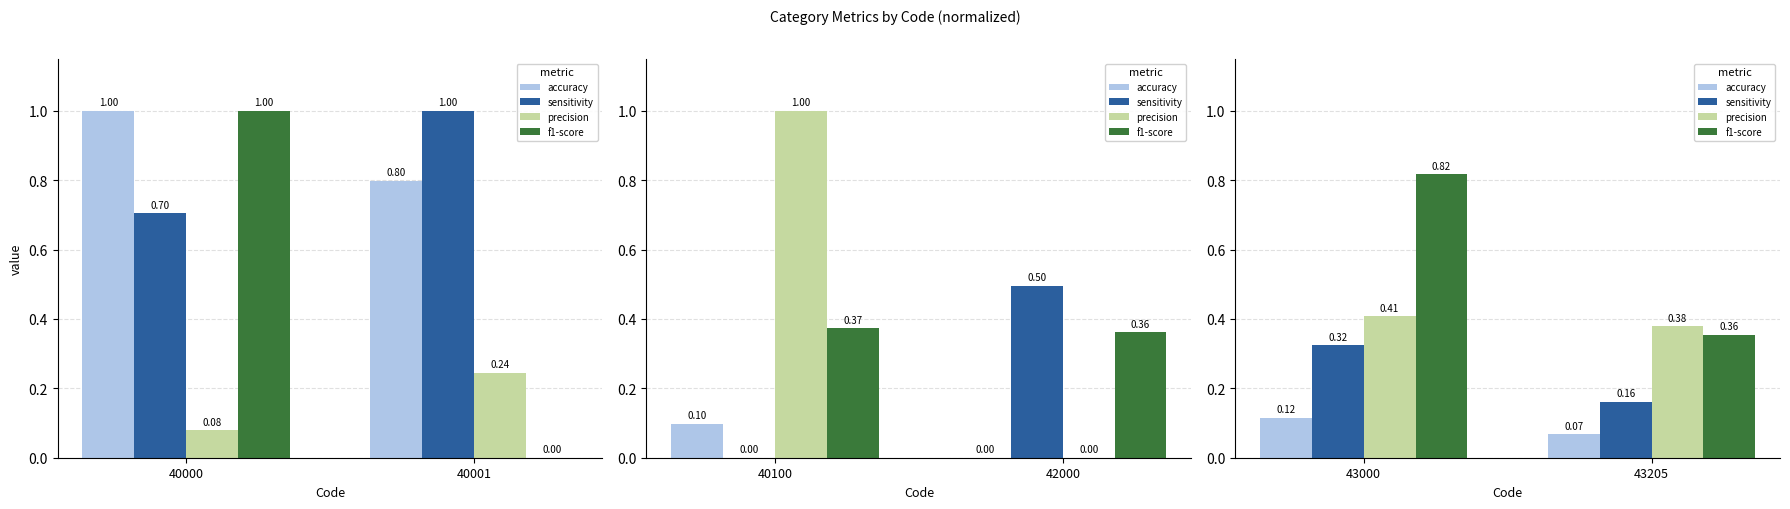

Count the number of data series in this chart.

4